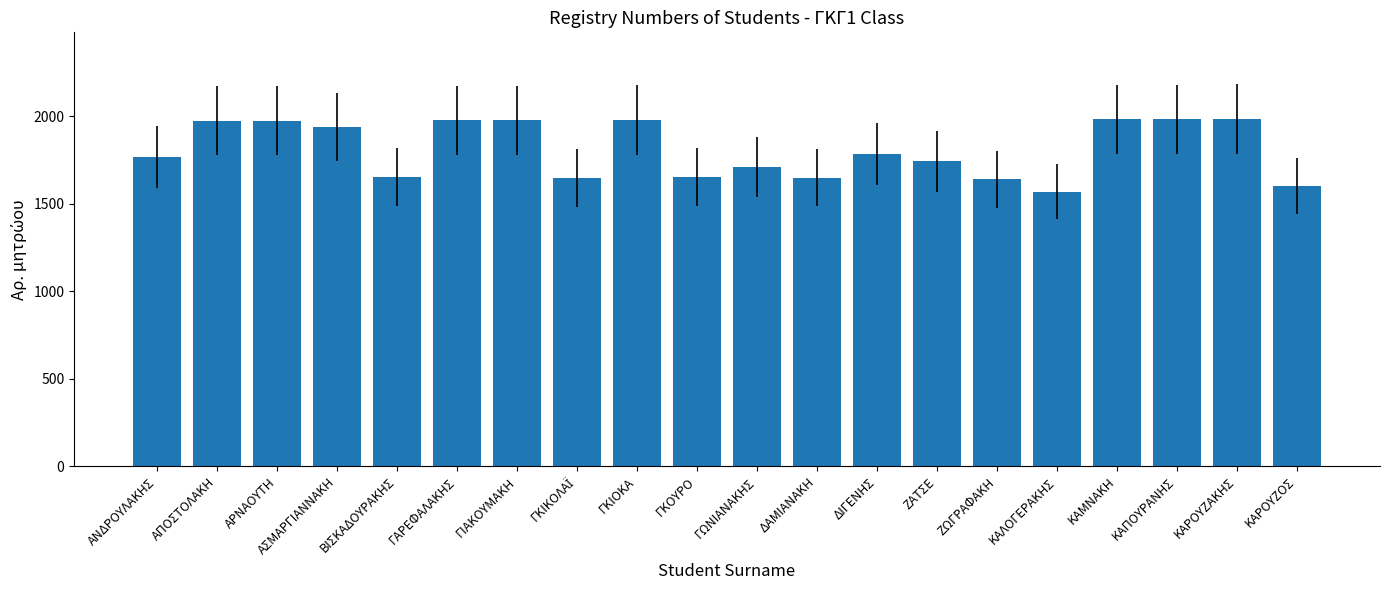

True or false: the data shows 487 at ΓΙΑΚΟΥΜΑΚΗ.

False